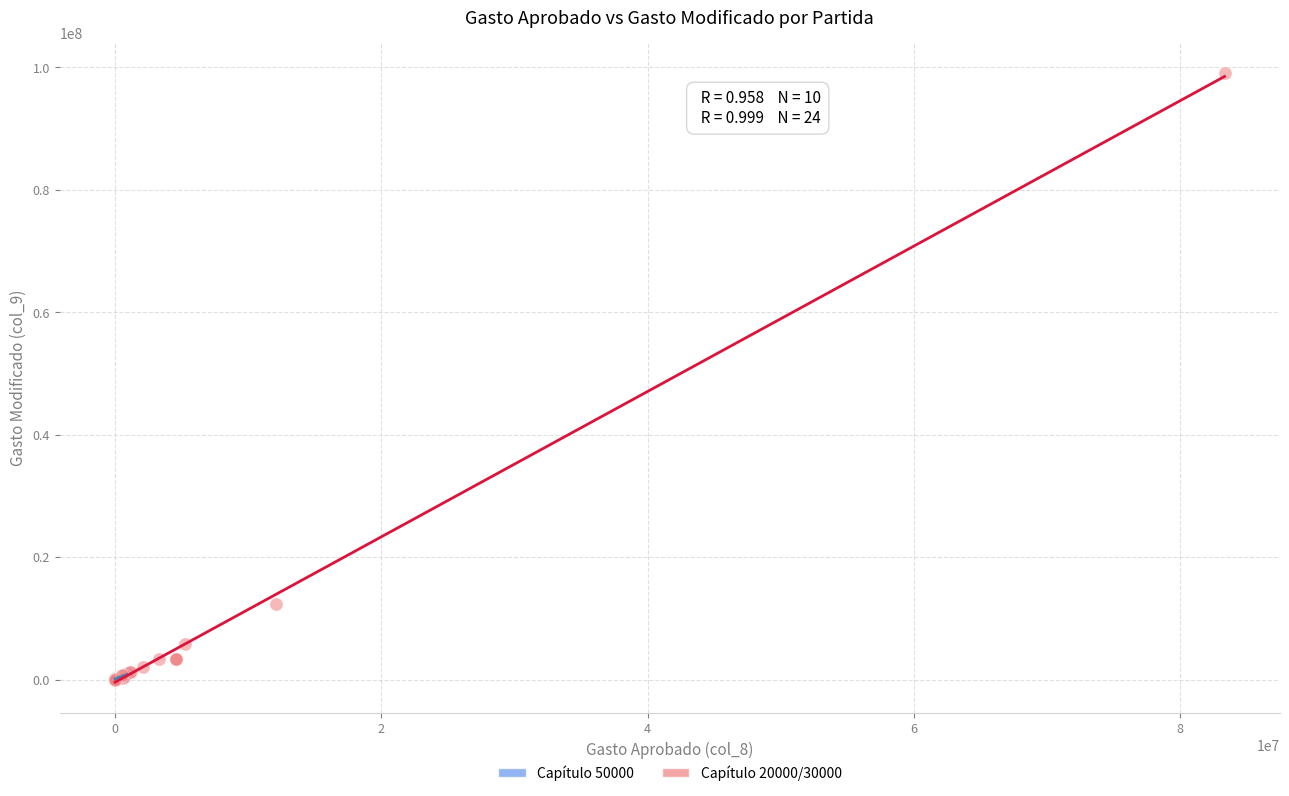

Which series has the largest Y range (max minus min)?

Capítulo 20000/30000